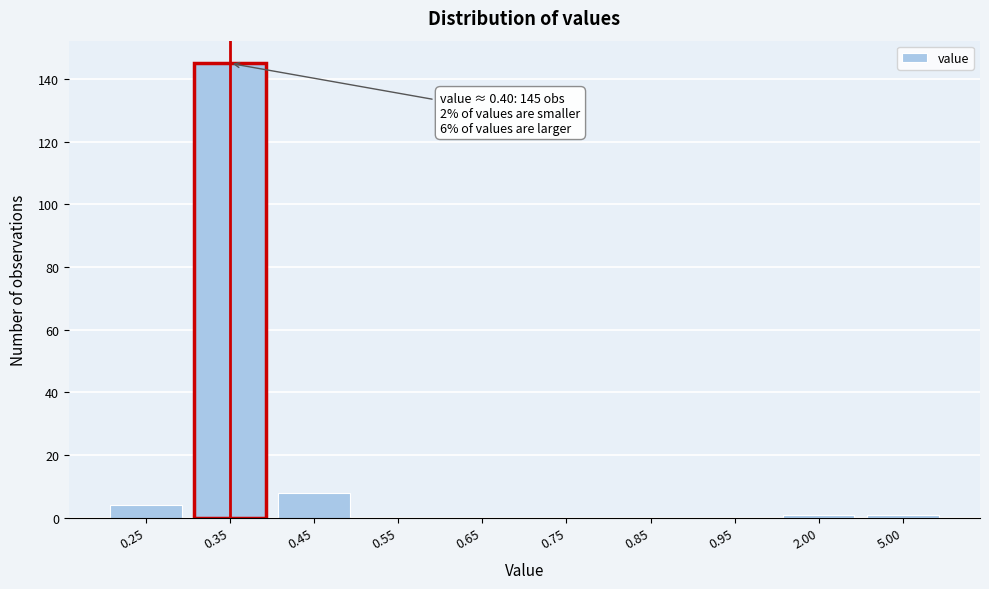

Reading right to left, extract all data points from this chart.

5.00=1	2.00=1	0.95=0	0.85=0	0.75=0	0.65=0	0.55=0	0.45=8	0.35=145	0.25=4